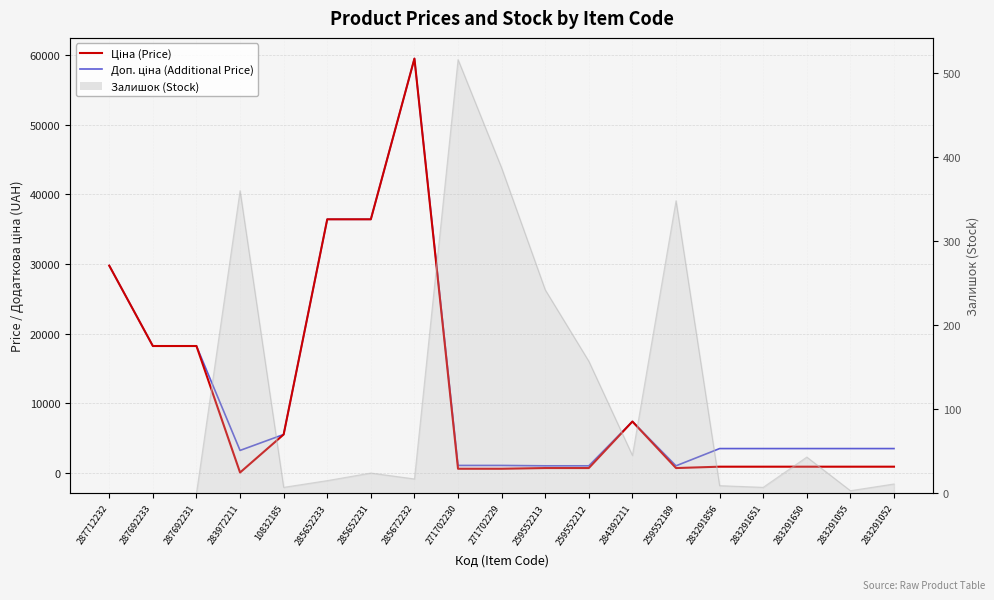

Where is the first local minimum for Доп. ціна (Additional Price)?

283972211